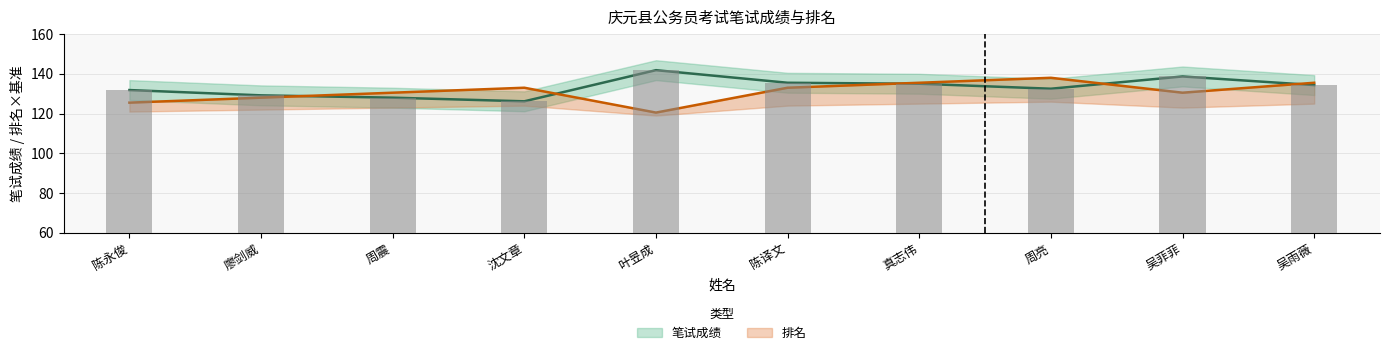

True or false: 排名 has a value of 125.5 at 陈永俊.

True